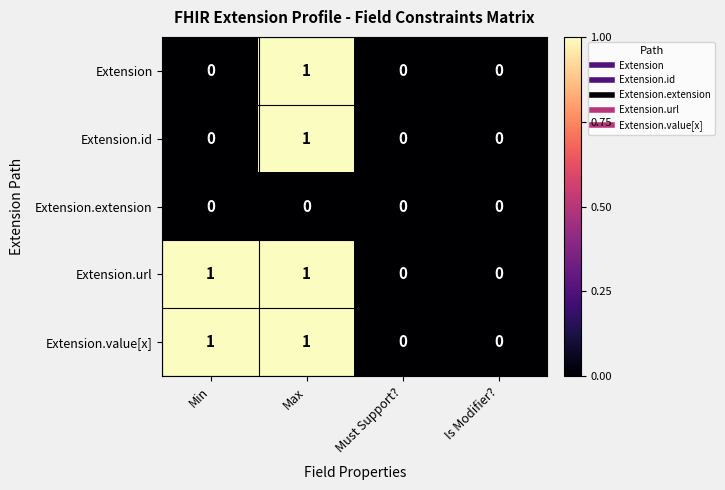

The value of Extension.url at Must Support? is 0. True or false?

True